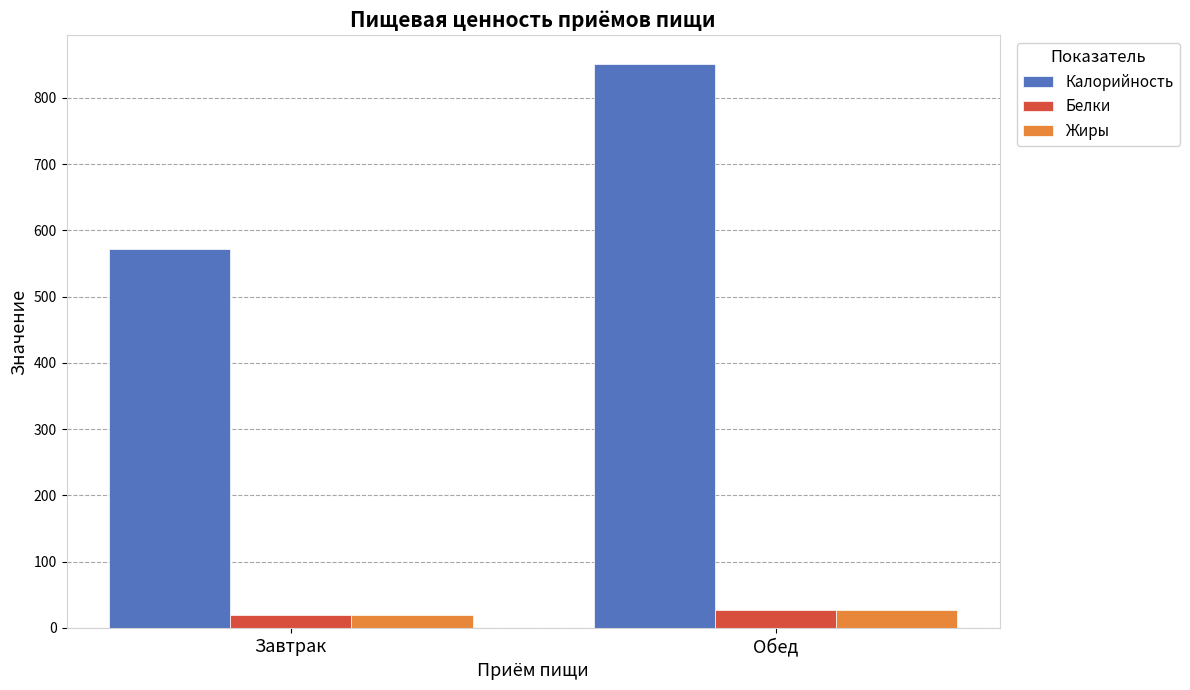

Is it true that Калорийность equals 517.5 at Обед?

False